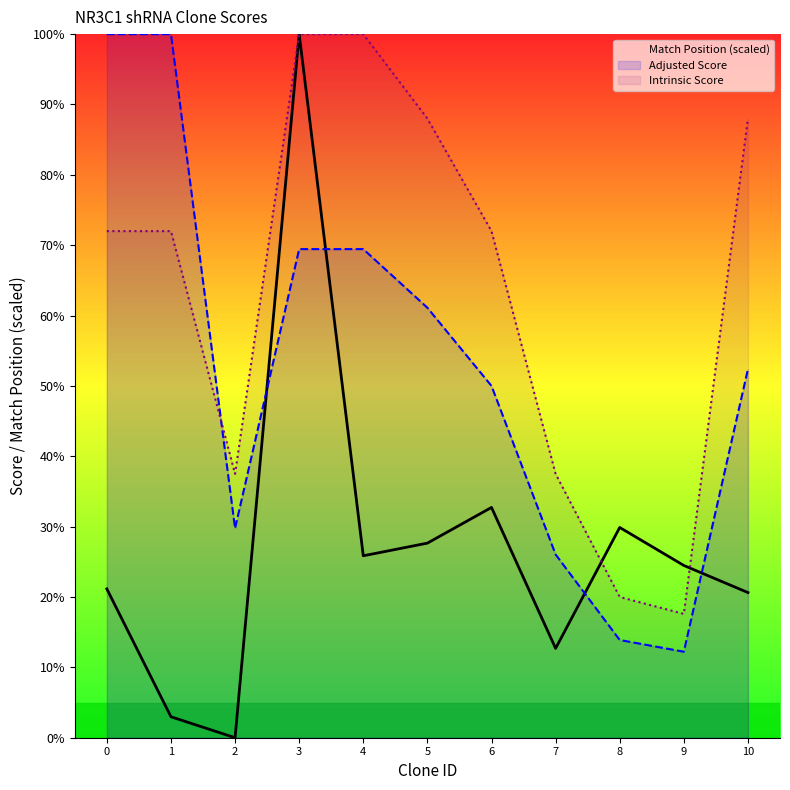

Reading right to left, transcribe all the data shown in this chart.

Match Position (scaled): 10=20.6	9=24.5	8=29.9	7=12.7	6=32.7	5=27.7	4=25.9	3=100.0	2=0.0	1=3.0	0=21.2
Adjusted Score: 10=52.4	9=12.2	8=13.9	7=26.0	6=50.0	5=61.1	4=69.4	3=69.4	2=29.8	1=100.0	0=100.0
Intrinsic Score: 10=88.0	9=17.6	8=20.0	7=37.5	6=72.0	5=88.0	4=100.0	3=100.0	2=37.5	1=72.0	0=72.0